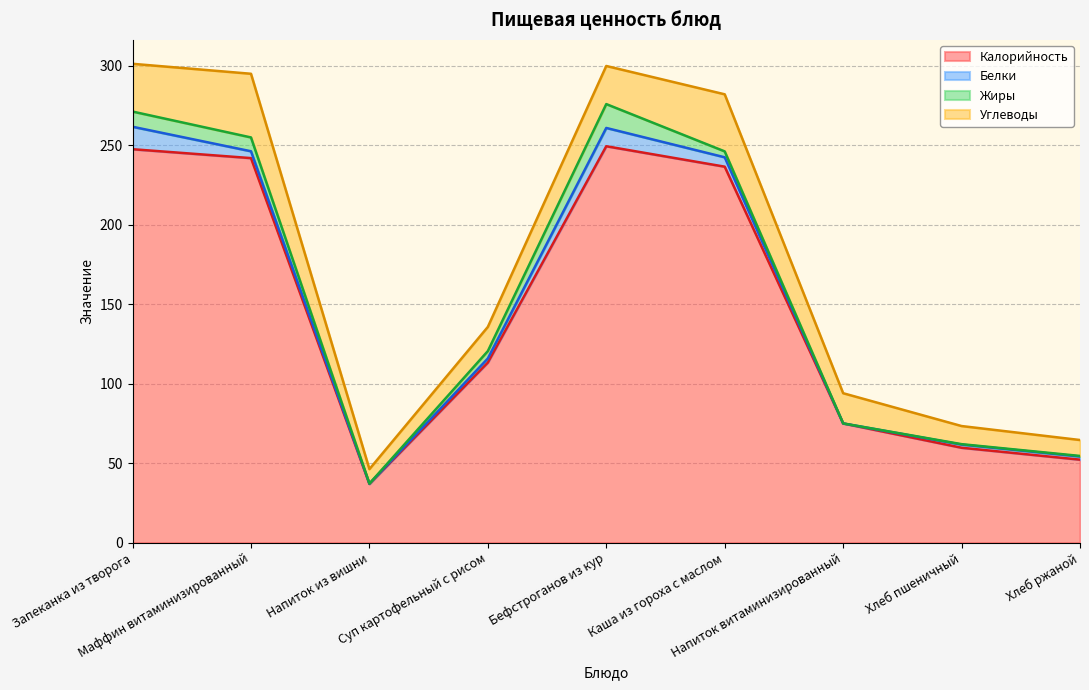

True or false: Калорийность and Белки intersect in this chart.

False